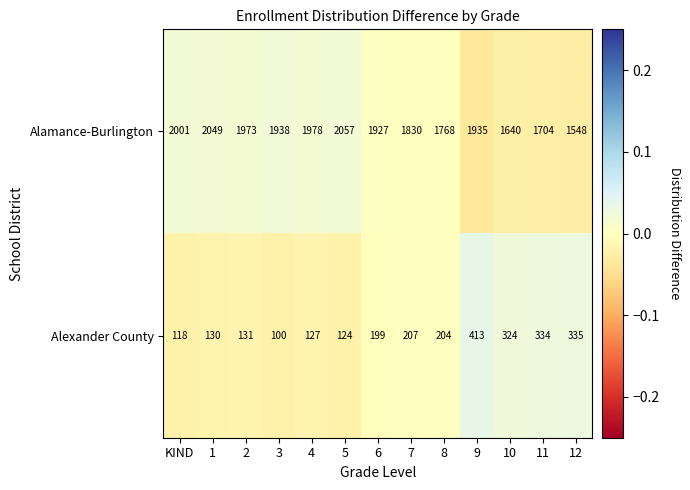

At 12, list the series in order from largest to smallest.

Alamance-Burlington, Alexander County